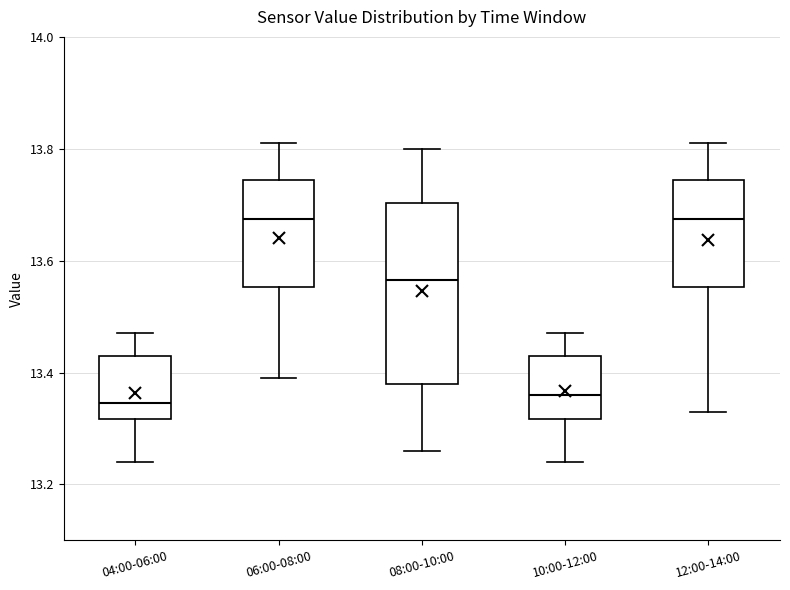

Where does the median line of the box for 10:00-12:00 sit on the y-axis? The values are not printed on the chart, so give them approximately, as read against the axis.

13.36